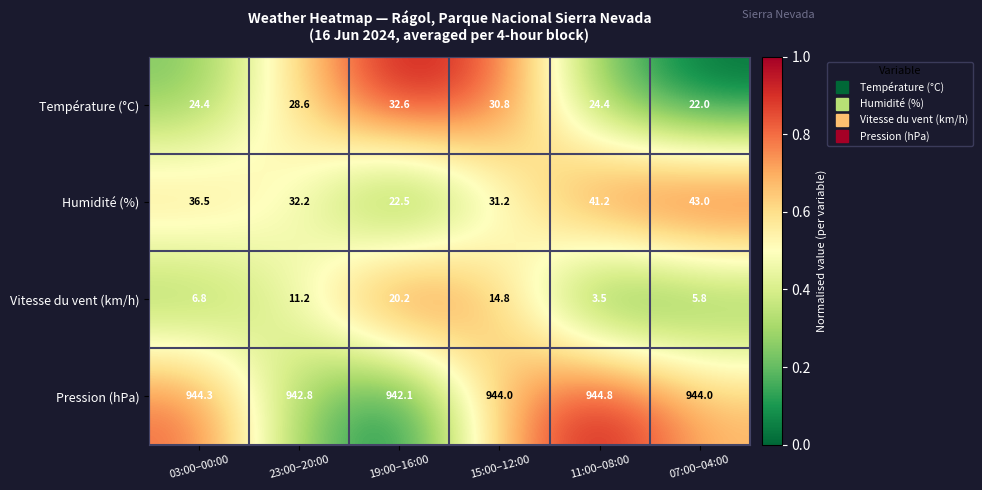

At which category is the sum across all series the highest?

15:00–12:00